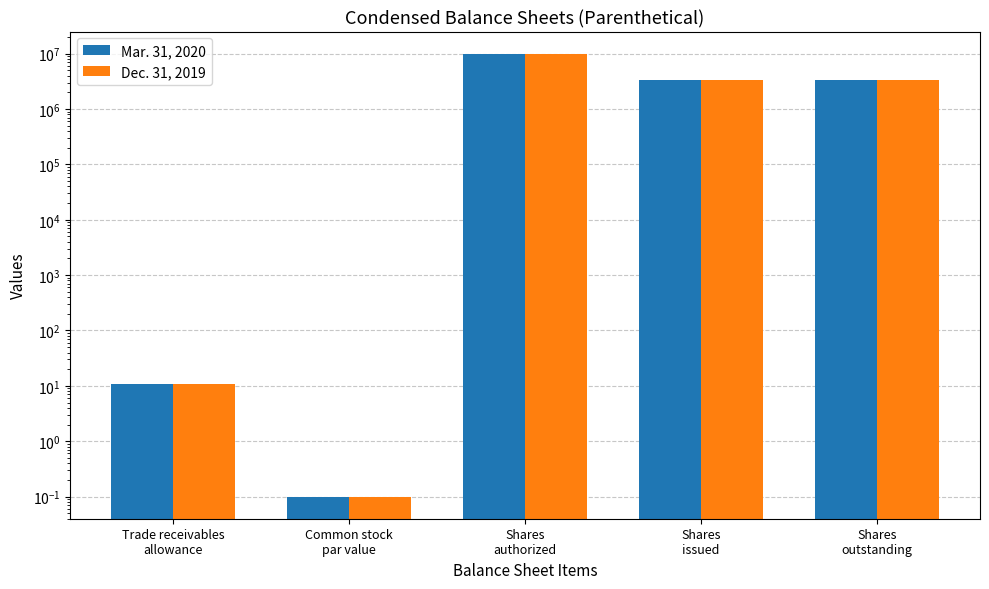

How many groups of bars are there?

5